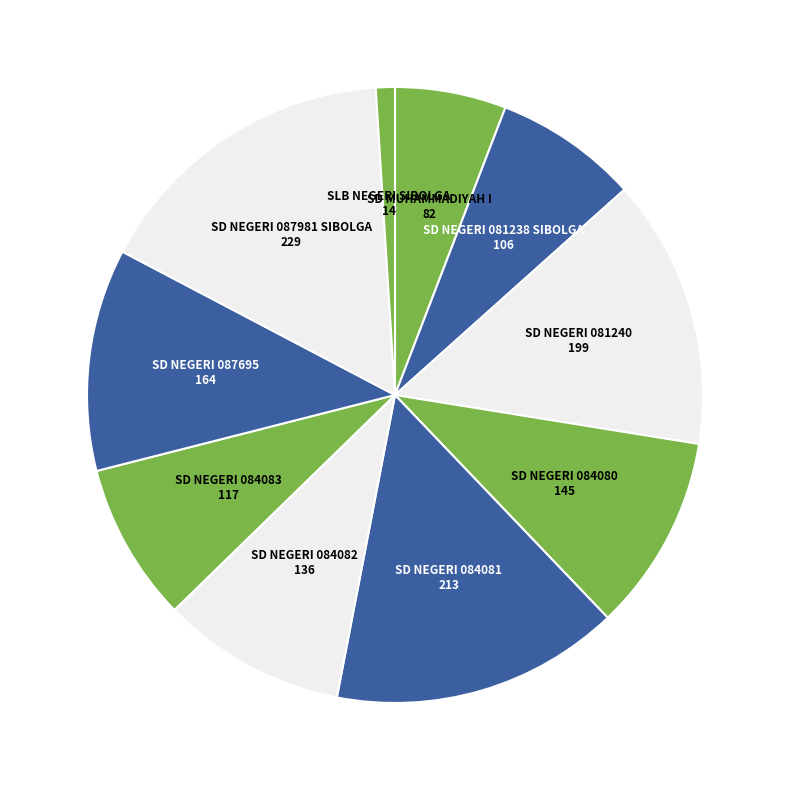

Is the sum of SD NEGERI 084082 and SD NEGERI 087981 SIBOLGA greater than half?

No